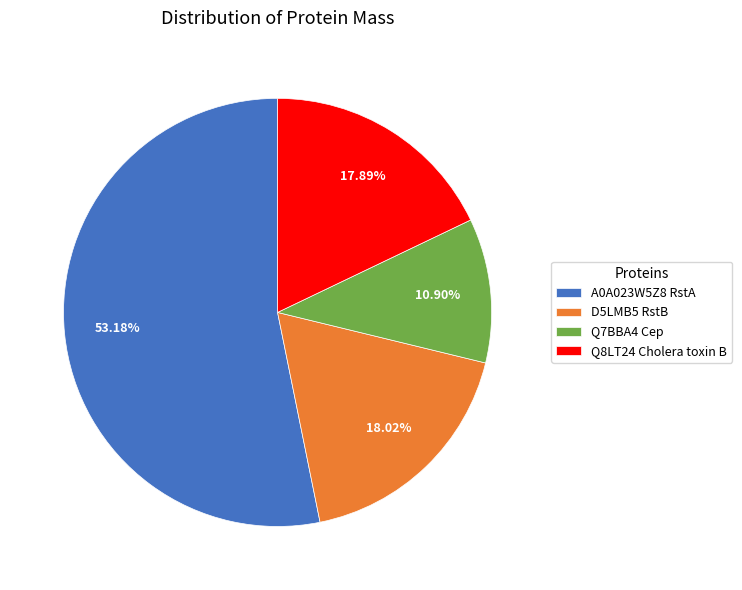

Count the number of slices in the pie.

4